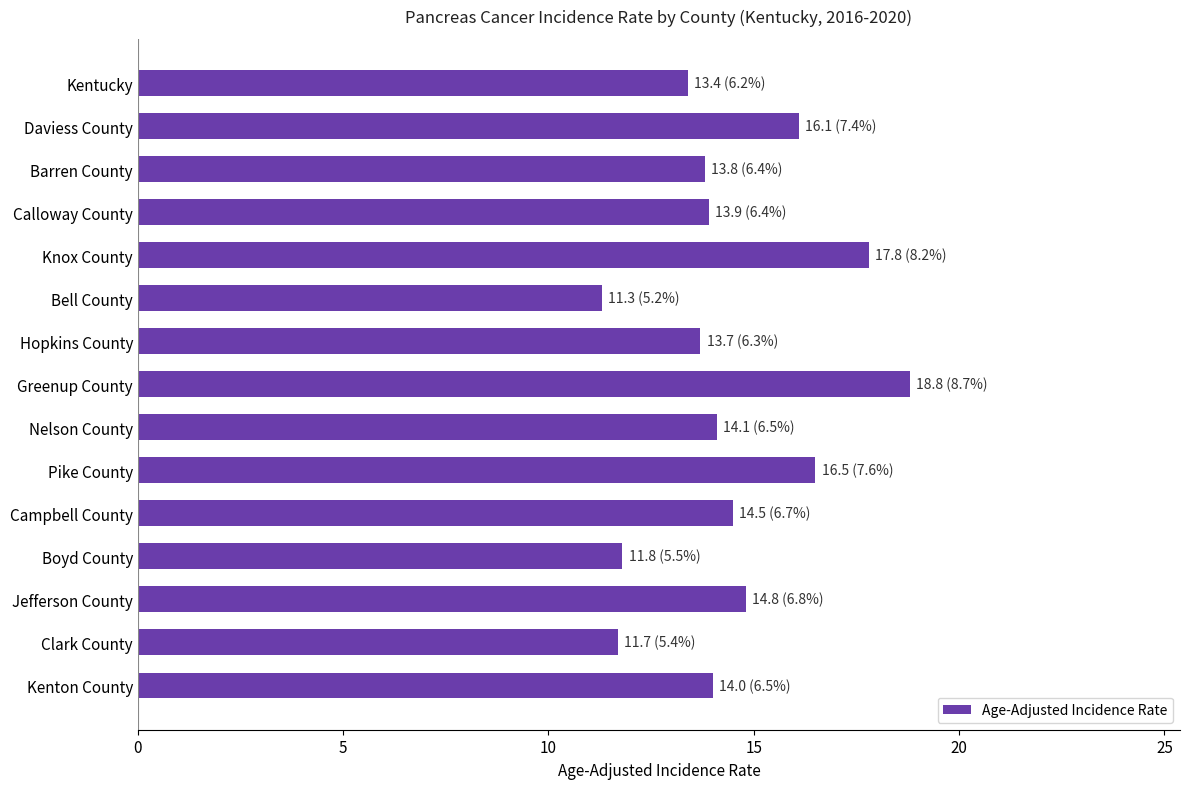

What is the label of the 14th bar from the top?

Clark County